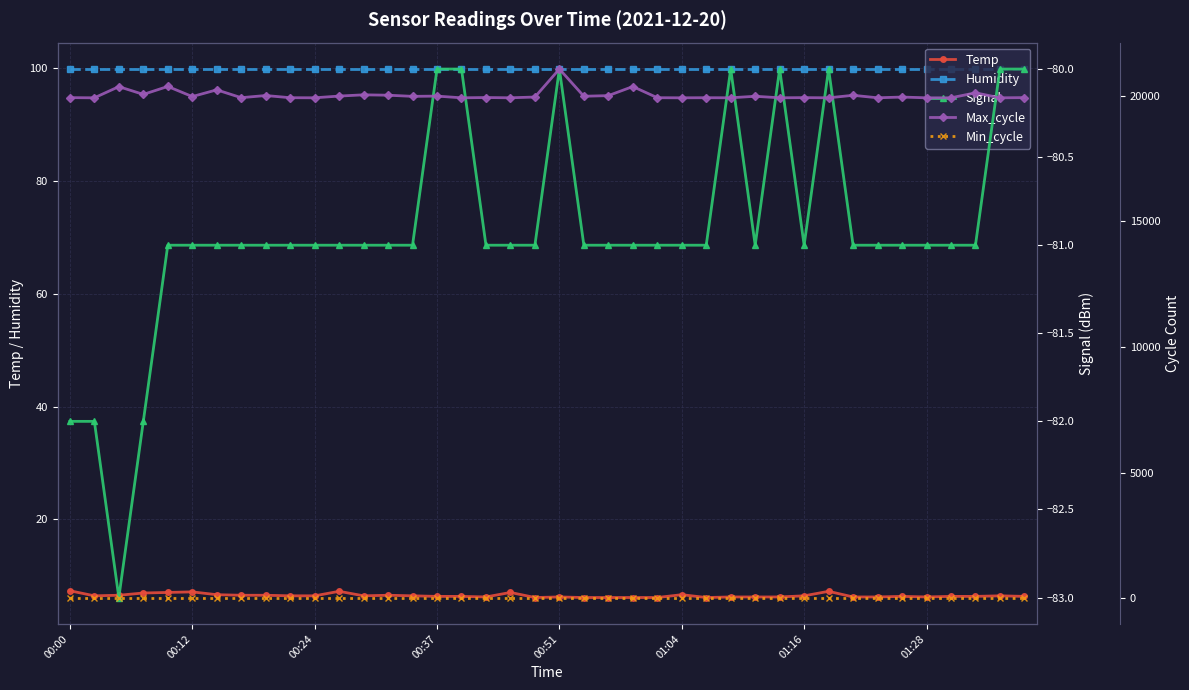

What is the sum of all Max_cycle values?

800766.0